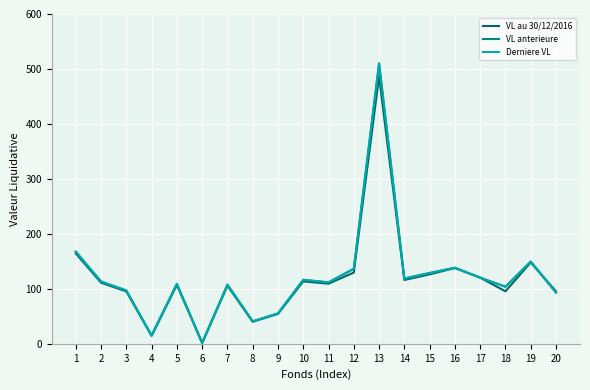

What is the difference between the second highest and second lowest values in the VL au 30/12/2016 series?

149.8